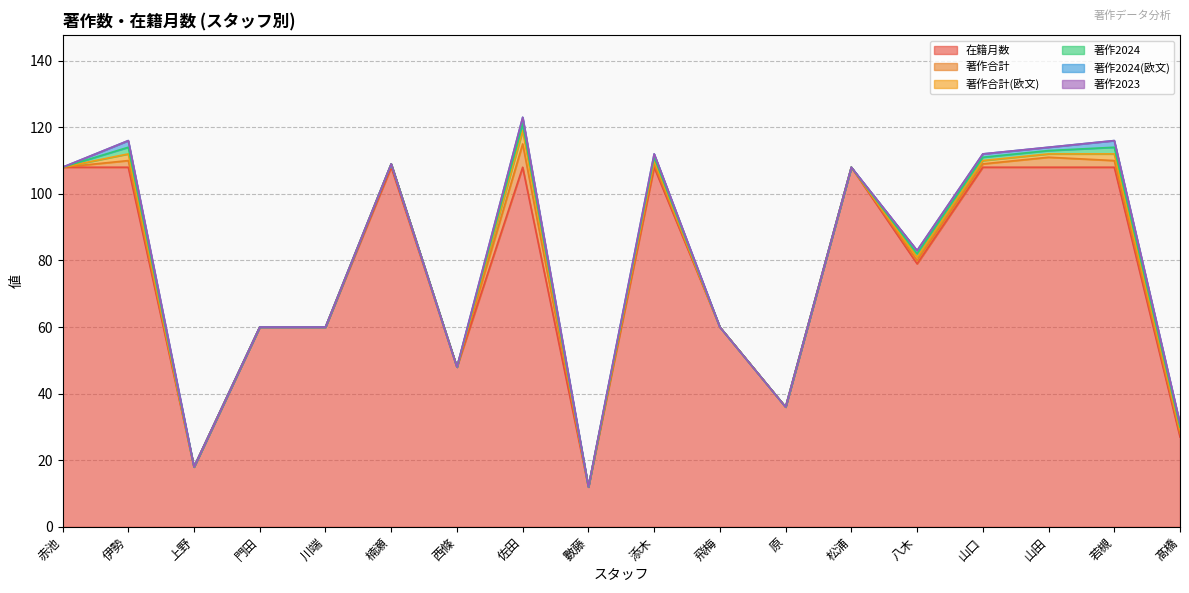

How many categories are shown in the chart?

18